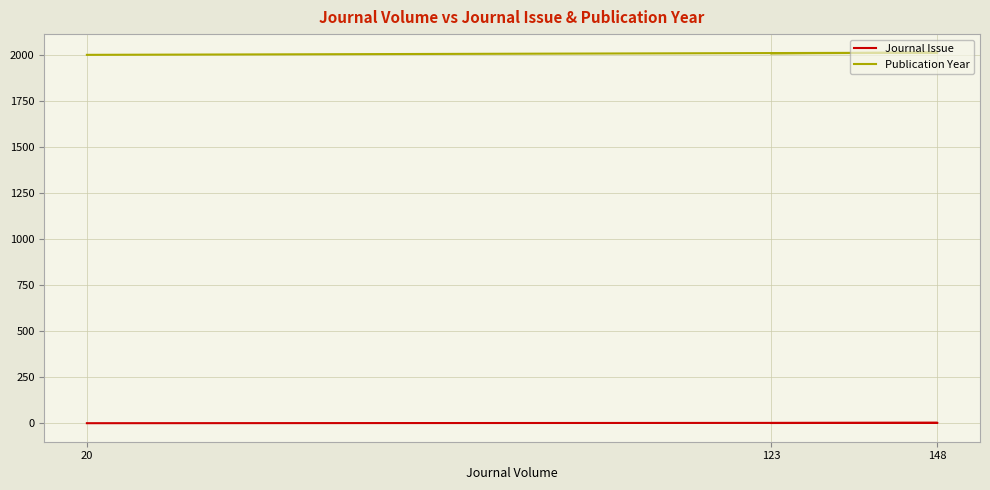

What is the total value across all series at 20?

2003